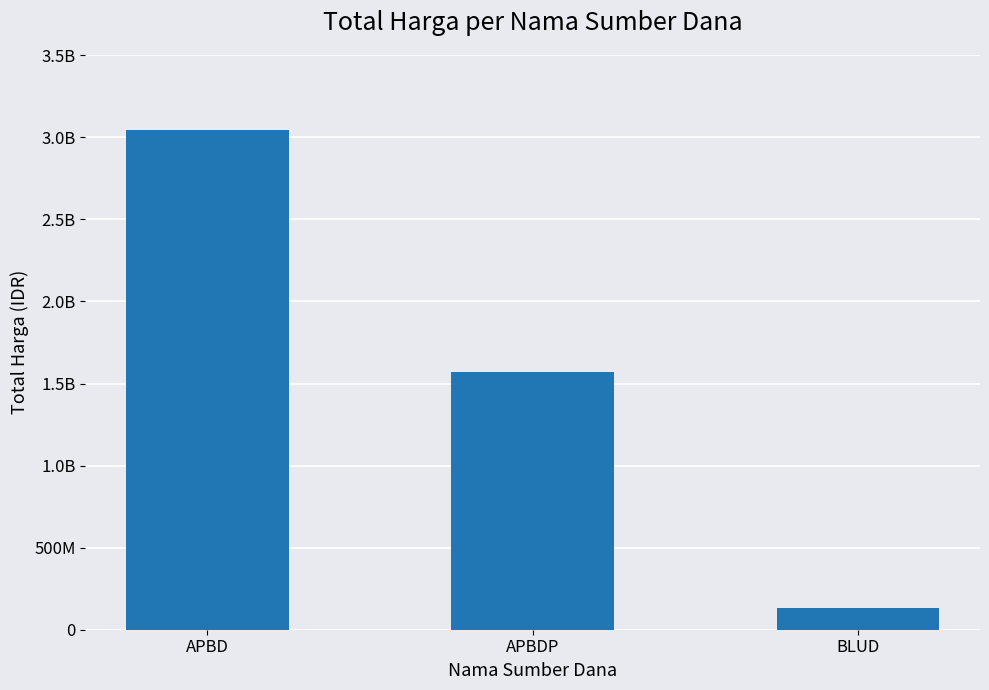

Which category has the highest value across all series?

APBD